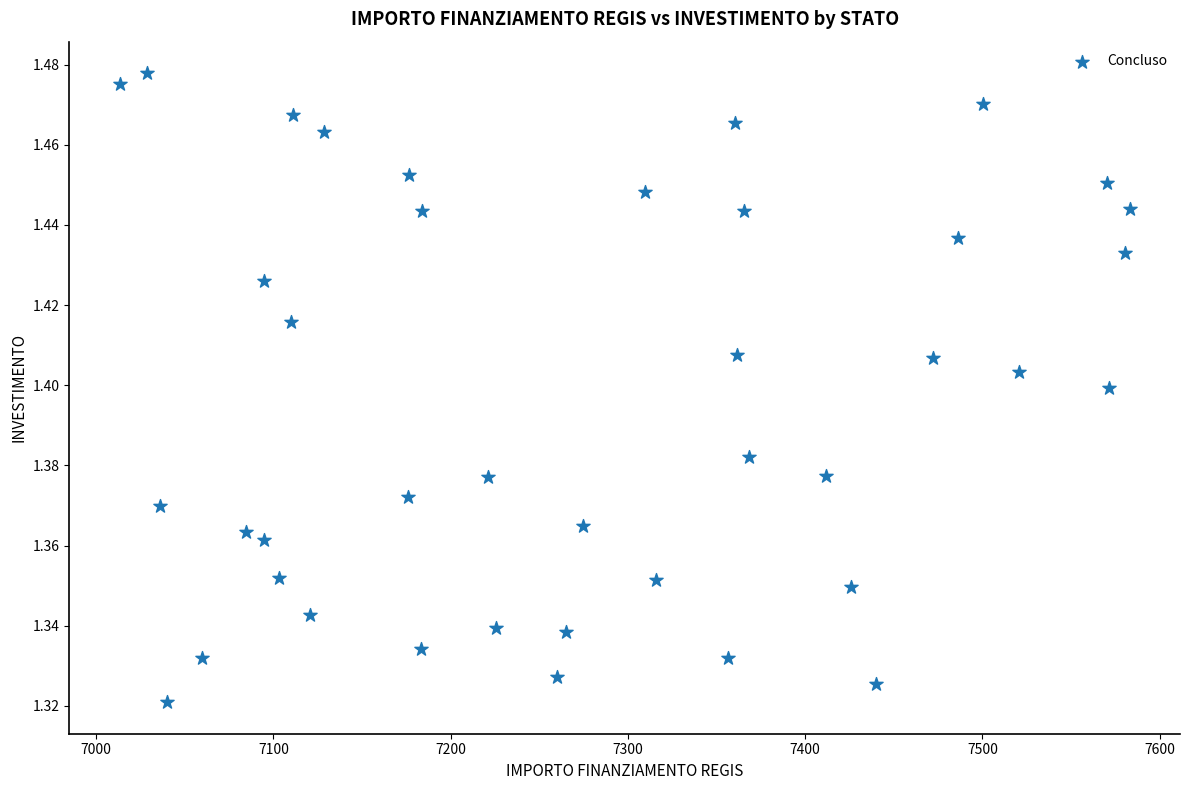

What is the range of X values (max minus min)?

569.6